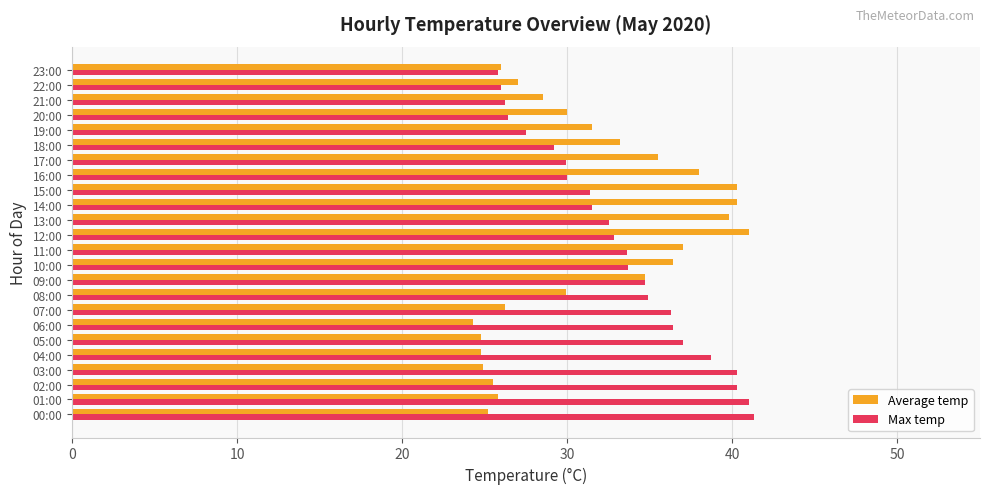

Which series has the widest spread of values?

Average temp